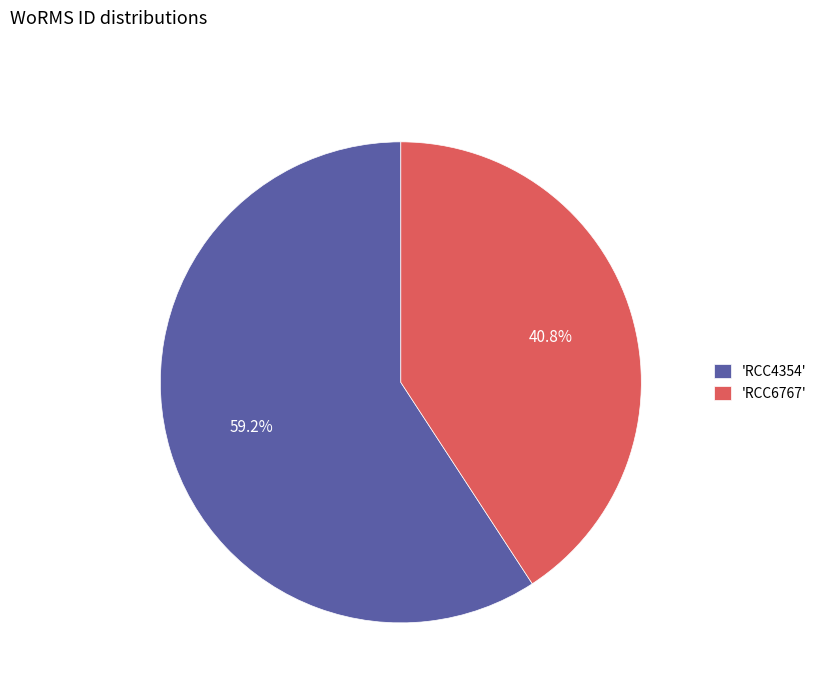

Which slice represents more than half of the pie?

'RCC4354'